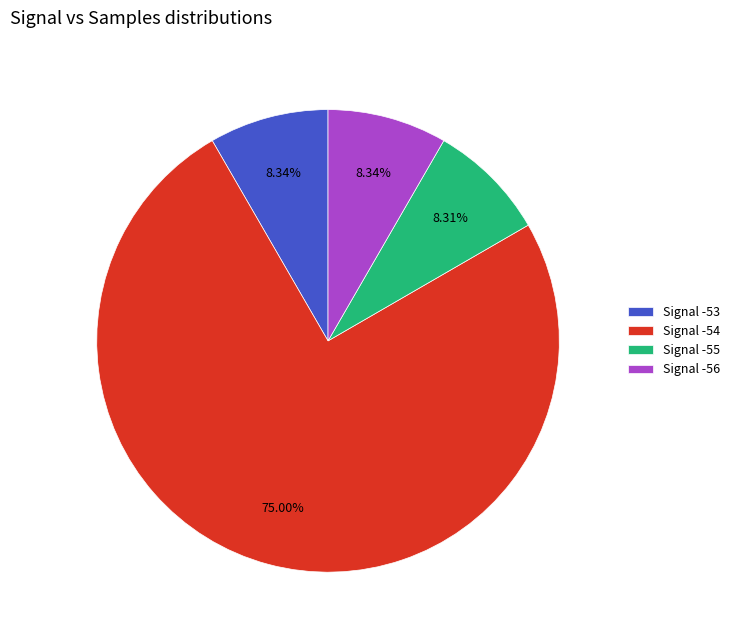

Does any single category account for the majority?

Yes